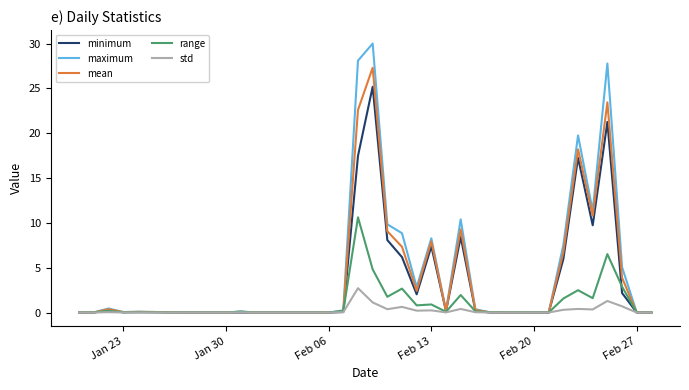

What is the difference between the second highest and minimum values in the range series?

6.5